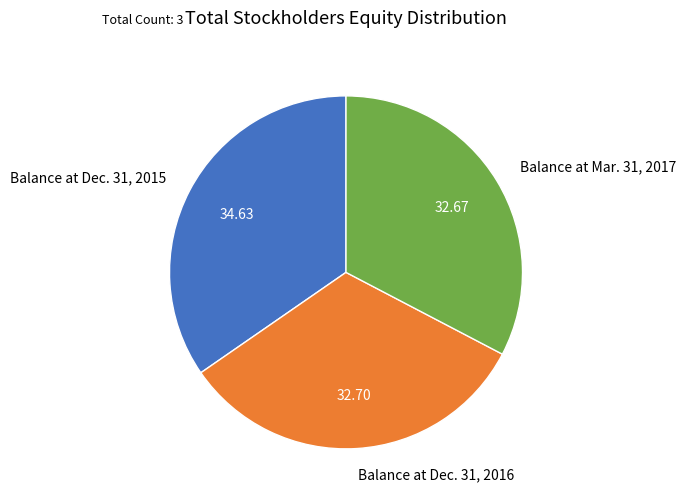

Count the number of slices in the pie.

3